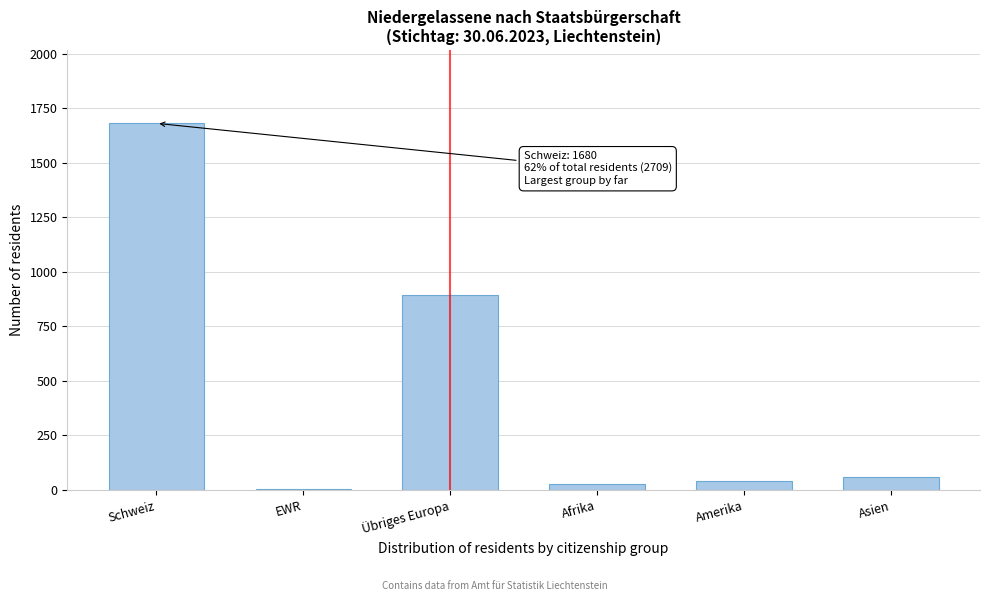

Reading left to right, extract all data points from this chart.

Schweiz=1680	EWR=7	Übriges Europa=894	Afrika=27	Amerika=41	Asien=60